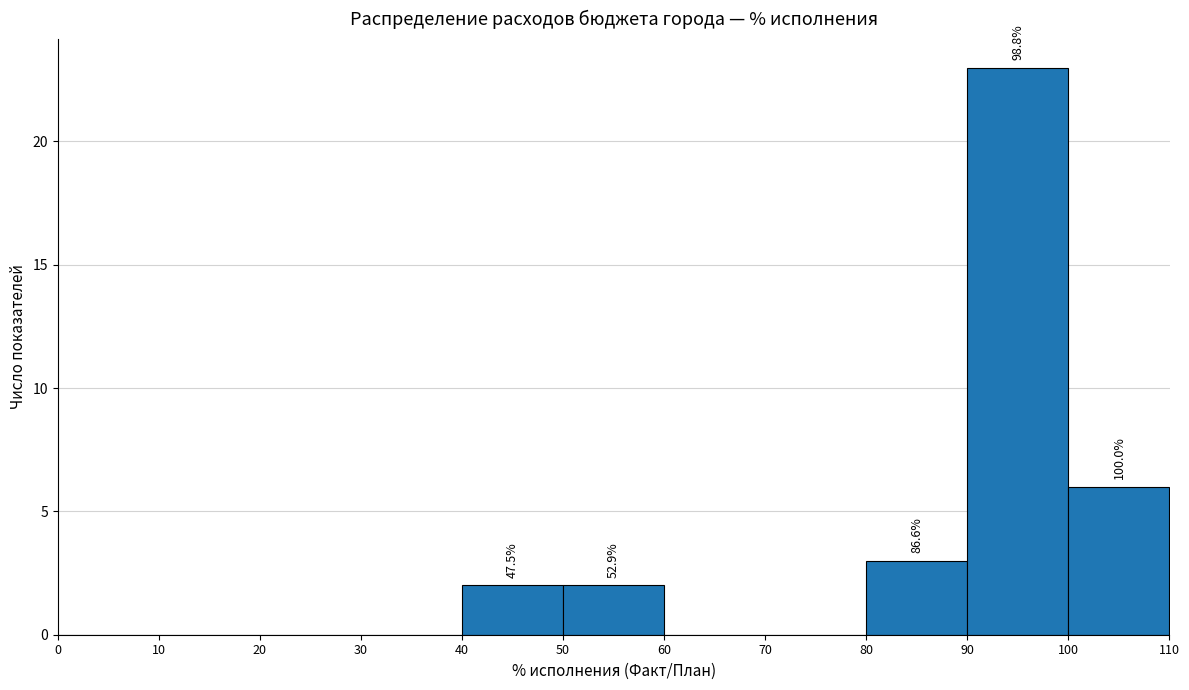

Which range on the x-axis has the tallest bar?

90 to 100